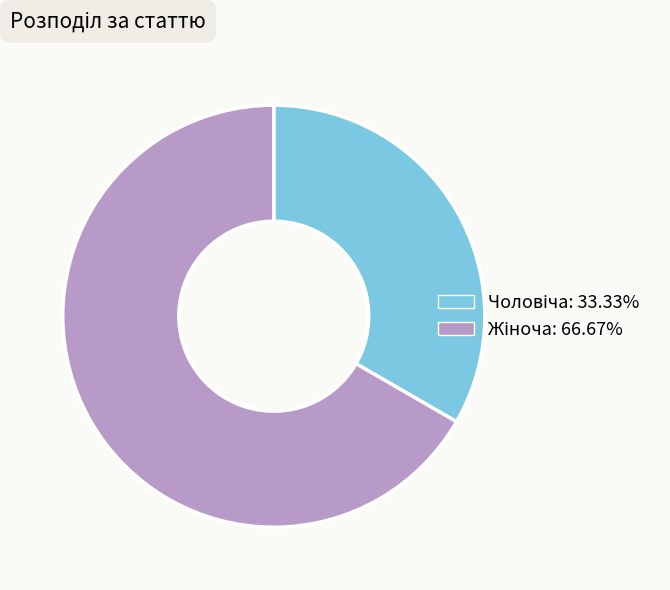

Is there a majority slice in this chart?

Yes